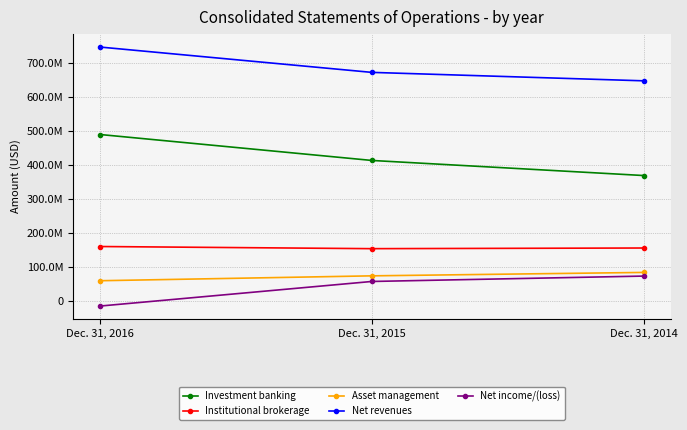

Reading left to right, list all the values displayed in this chart.

Investment banking: Dec. 31, 2016=490340000	Dec. 31, 2015=414118000	Dec. 31, 2014=369811000
Institutional brokerage: Dec. 31, 2016=161186000	Dec. 31, 2015=154889000	Dec. 31, 2014=156809000
Asset management: Dec. 31, 2016=60672000	Dec. 31, 2015=75017000	Dec. 31, 2014=85062000
Net revenues: Dec. 31, 2016=747349000	Dec. 31, 2015=672918000	Dec. 31, 2014=648138000
Net income/(loss): Dec. 31, 2016=-13746000	Dec. 31, 2015=58482000	Dec. 31, 2014=74325000